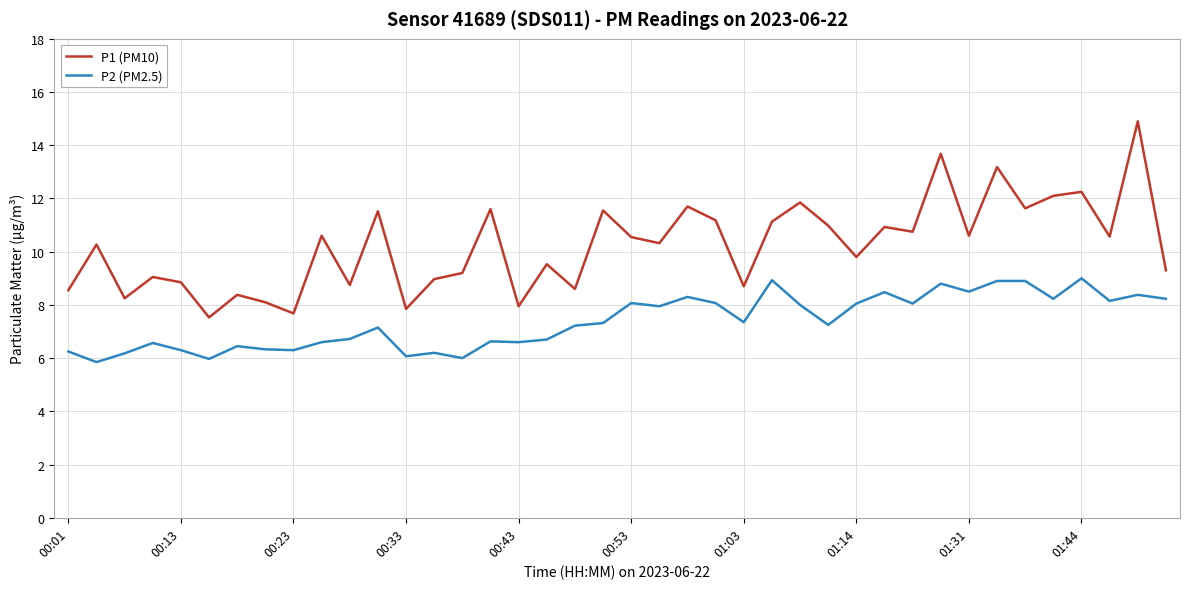

What is the lowest value of the P1 (PM10) series?

7.5